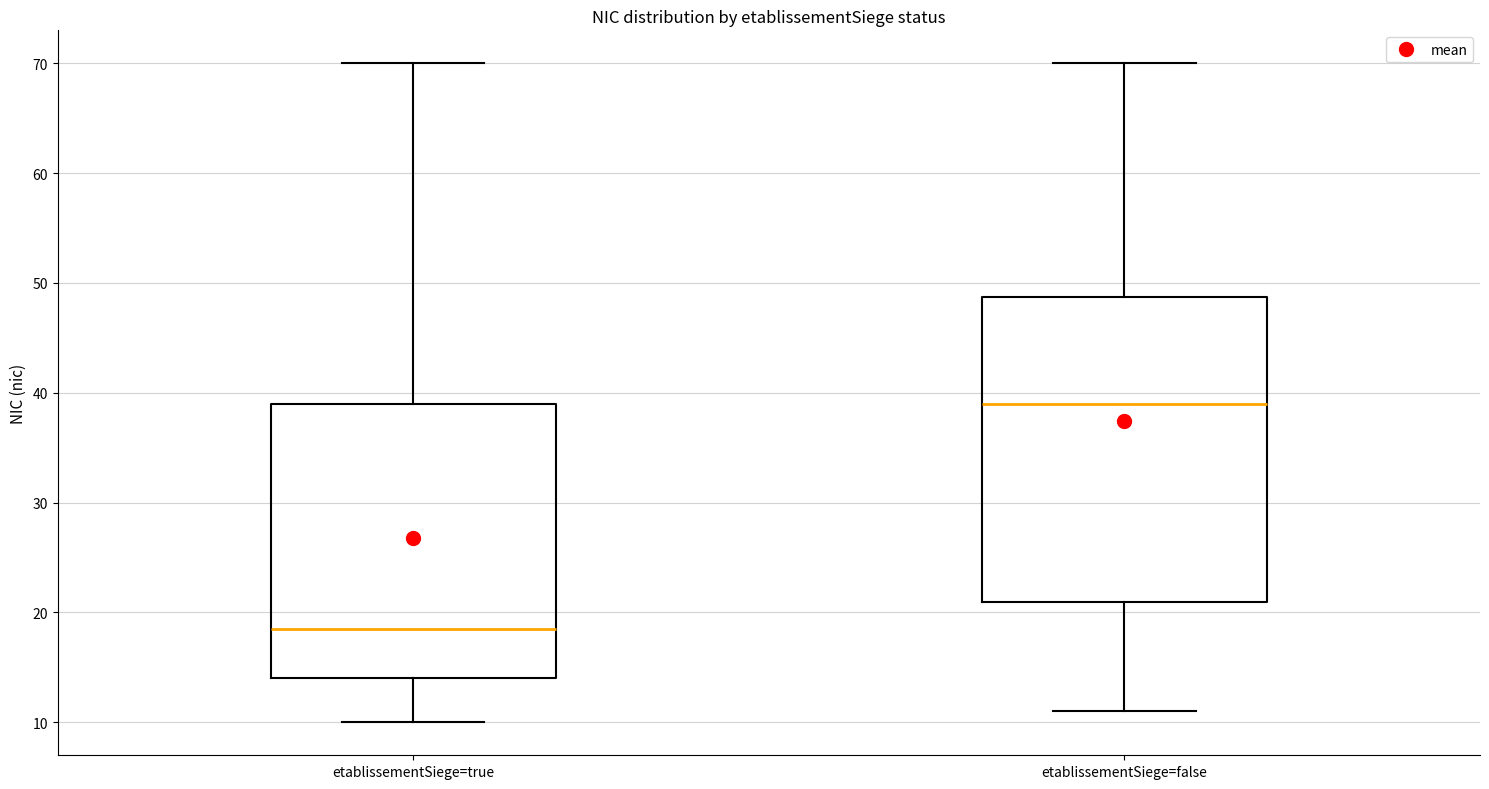

Where does the lower whisker of the box for etablissementSiege=true end on the y-axis? The values are not printed on the chart, so give them approximately, as read against the axis.

10